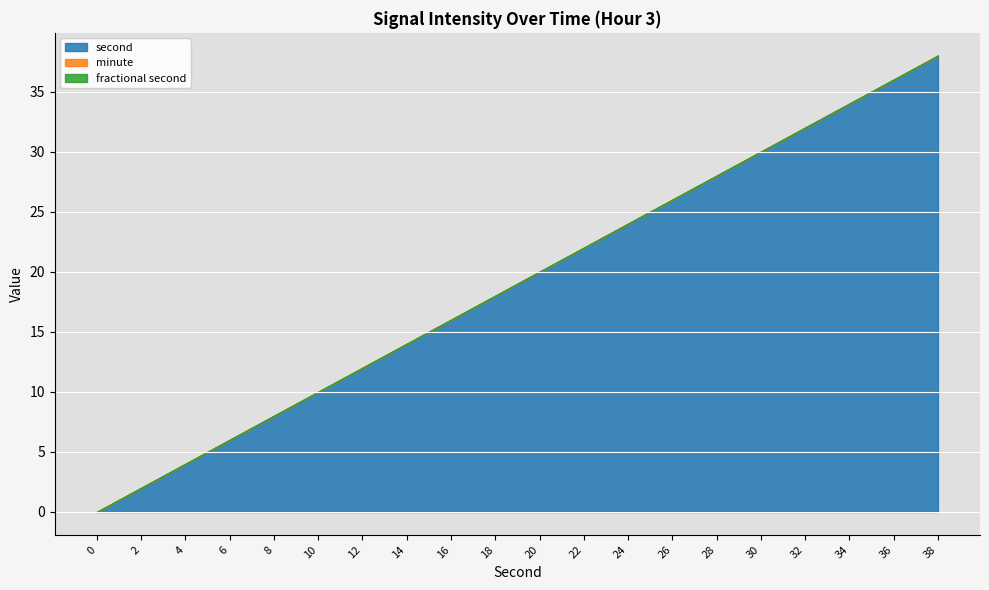

True or false: fractional second and minute intersect in this chart.

False